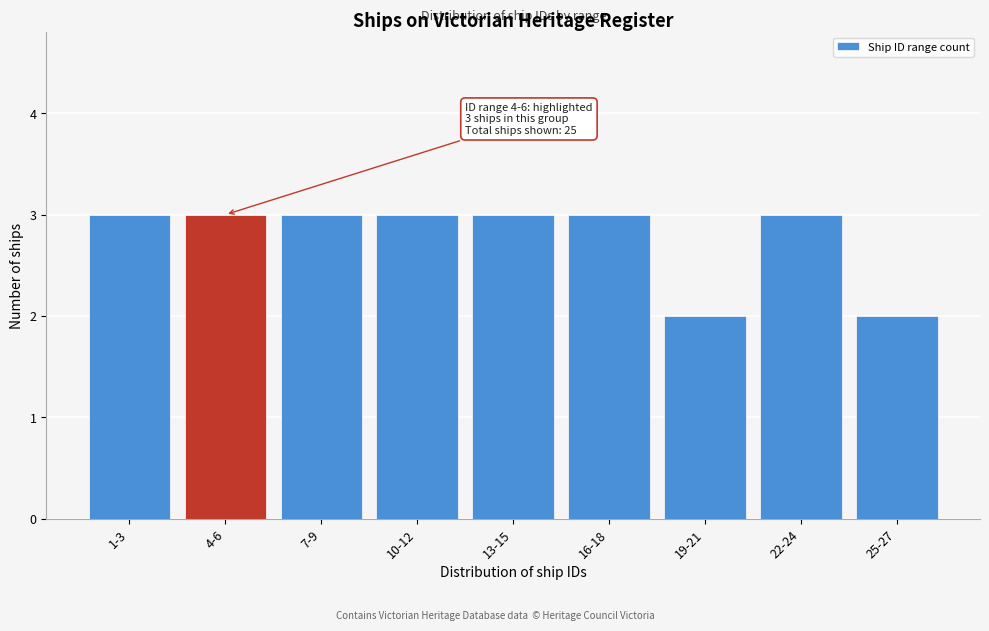

Reading left to right, extract all data points from this chart.

1-3=3	4-6=3	7-9=3	10-12=3	13-15=3	16-18=3	19-21=2	22-24=3	25-27=2